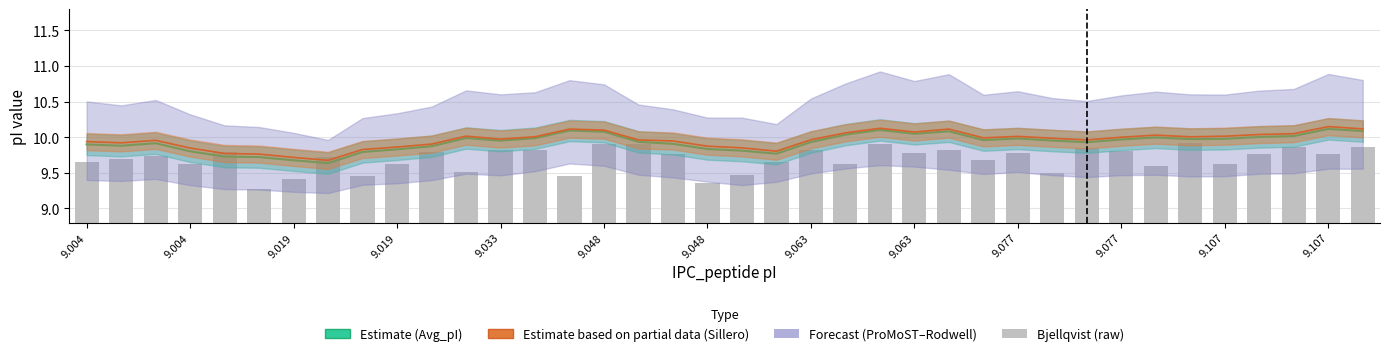

Reading right to left, what are all the values shown in this chart?

9.9	9.8	9.9	9.8	9.6	9.9	9.6	9.8	9.9	9.5	9.8	9.7	9.8	9.8	9.9	9.6	9.8	9.6	9.5	9.4	9.8	9.9	9.9	9.5	9.8	9.8	9.5	9.8	9.6	9.5	9.7	9.4	9.3	9.8	9.6	9.7	9.7	9.6